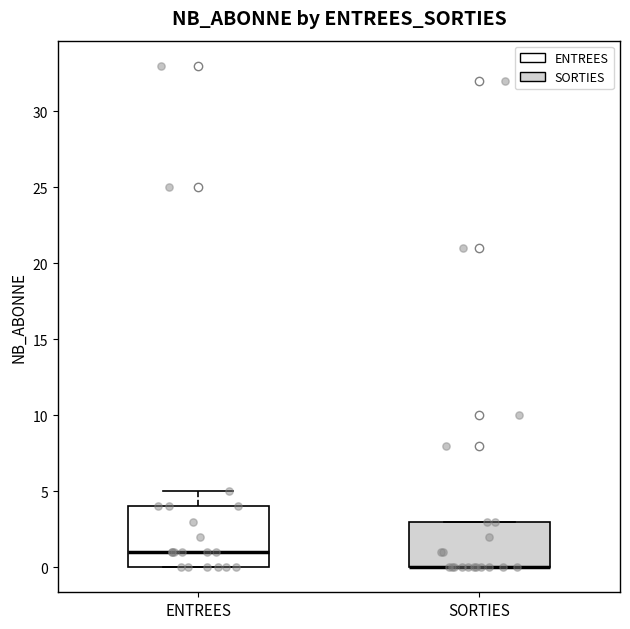

Comparing the boxes themselves (not the whiskers), which one is the tallest?

ENTREES